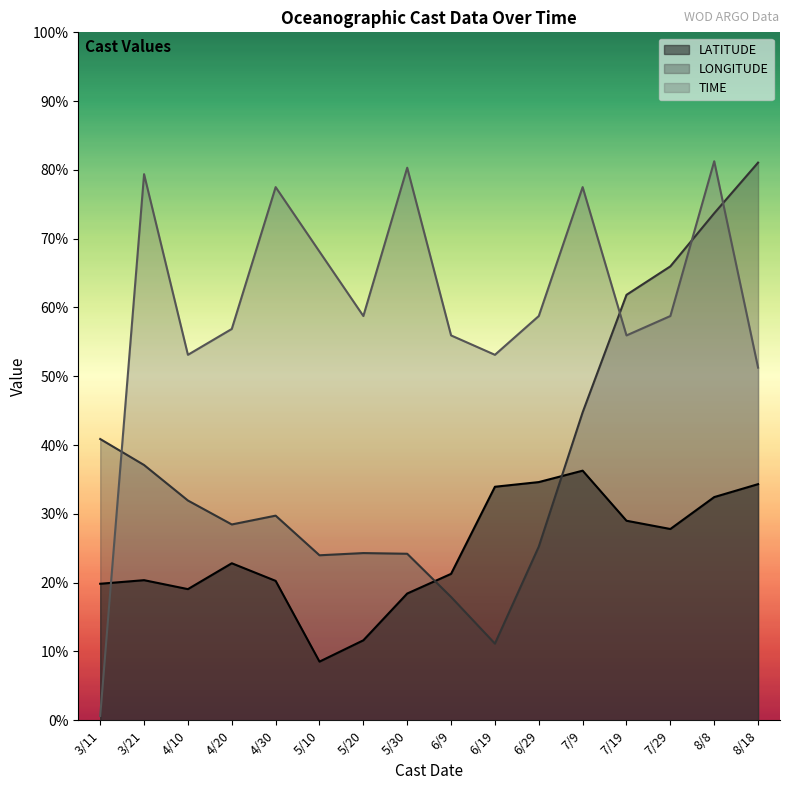

Reading right to left, extract all data points from this chart.

LATITUDE: 1.7	1.6	1.4	1.4	1.8	1.7	1.7	1.1	0.9	0.6	0.4	1.0	1.1	1.0	1.0	1.0
LONGITUDE: 4.1	3.7	3.3	3.1	2.2	1.3	0.6	0.9	1.2	1.2	1.2	1.5	1.4	1.6	1.9	2.0
TIME: 2.6	4.1	2.9	2.8	3.9	2.9	2.7	2.8	4.0	2.9	3.4	3.9	2.8	2.7	4.0	0.0